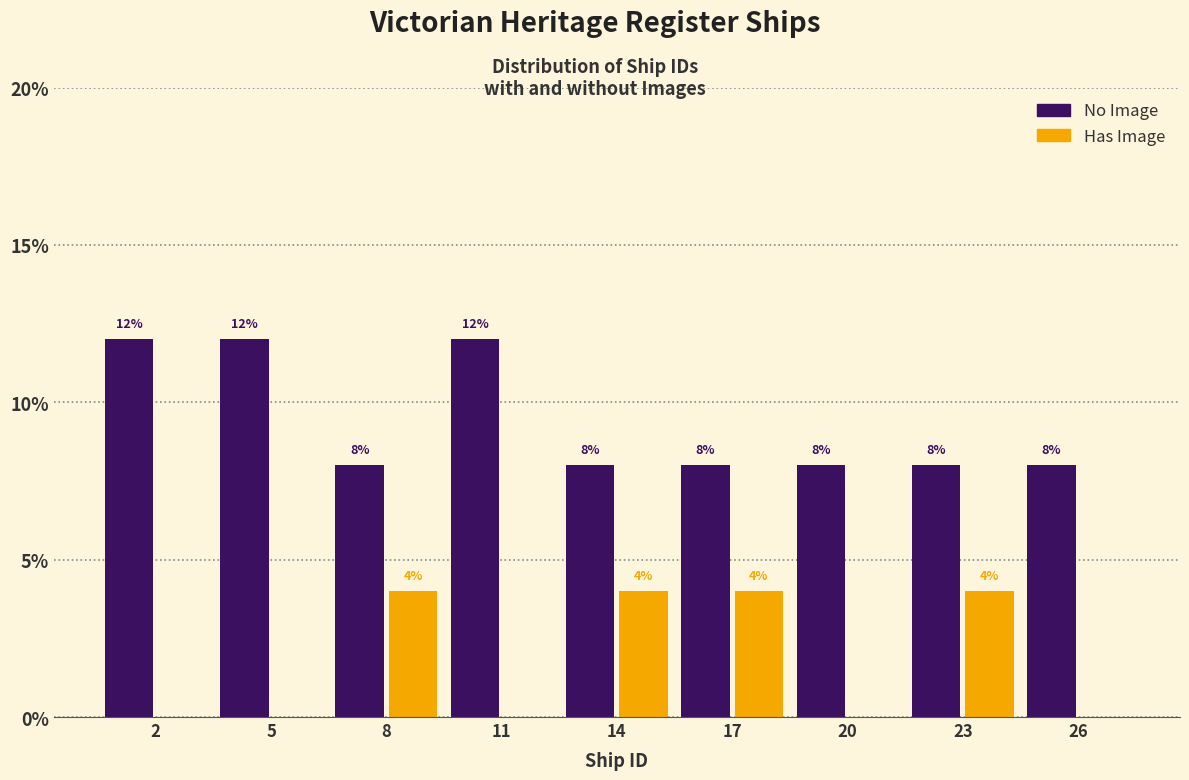

Reading left to right, transcribe all the data shown in this chart.

No Image: 2=12	5=12	8=8	11=12	14=8	17=8	20=8	23=8	26=8
Has Image: 2=0	5=0	8=4	11=0	14=4	17=4	20=0	23=4	26=0